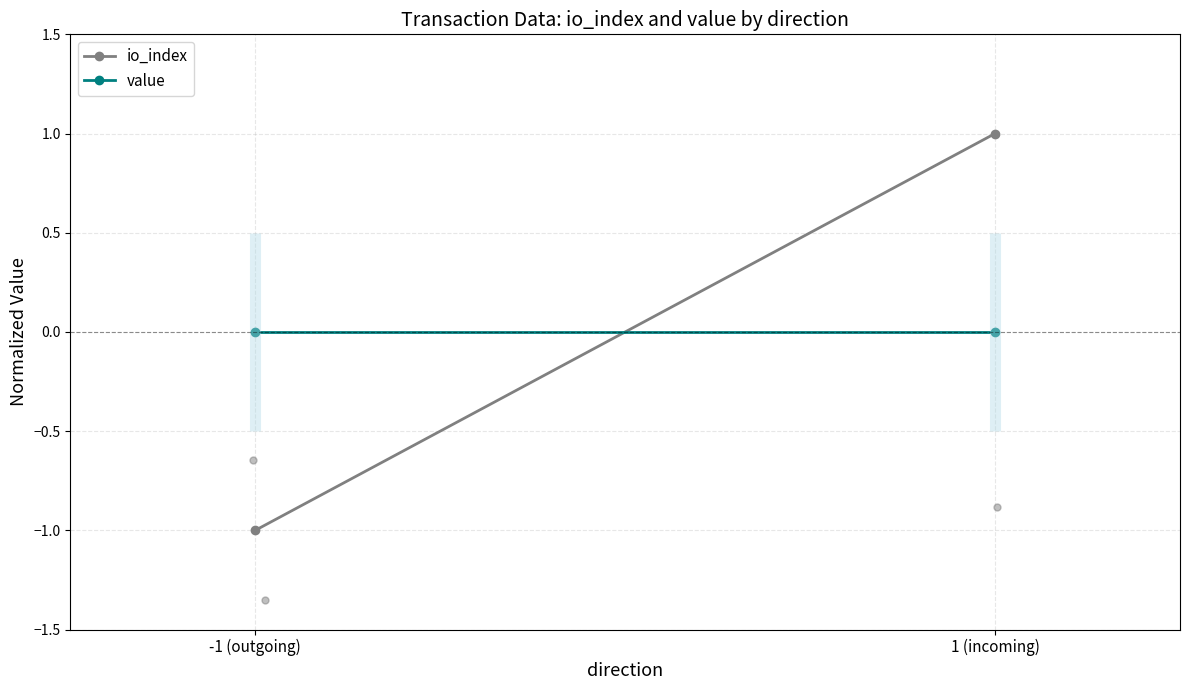

Reading left to right, list all the values displayed in this chart.

io_index: -1.0	1.0
value: 0.0	0.0